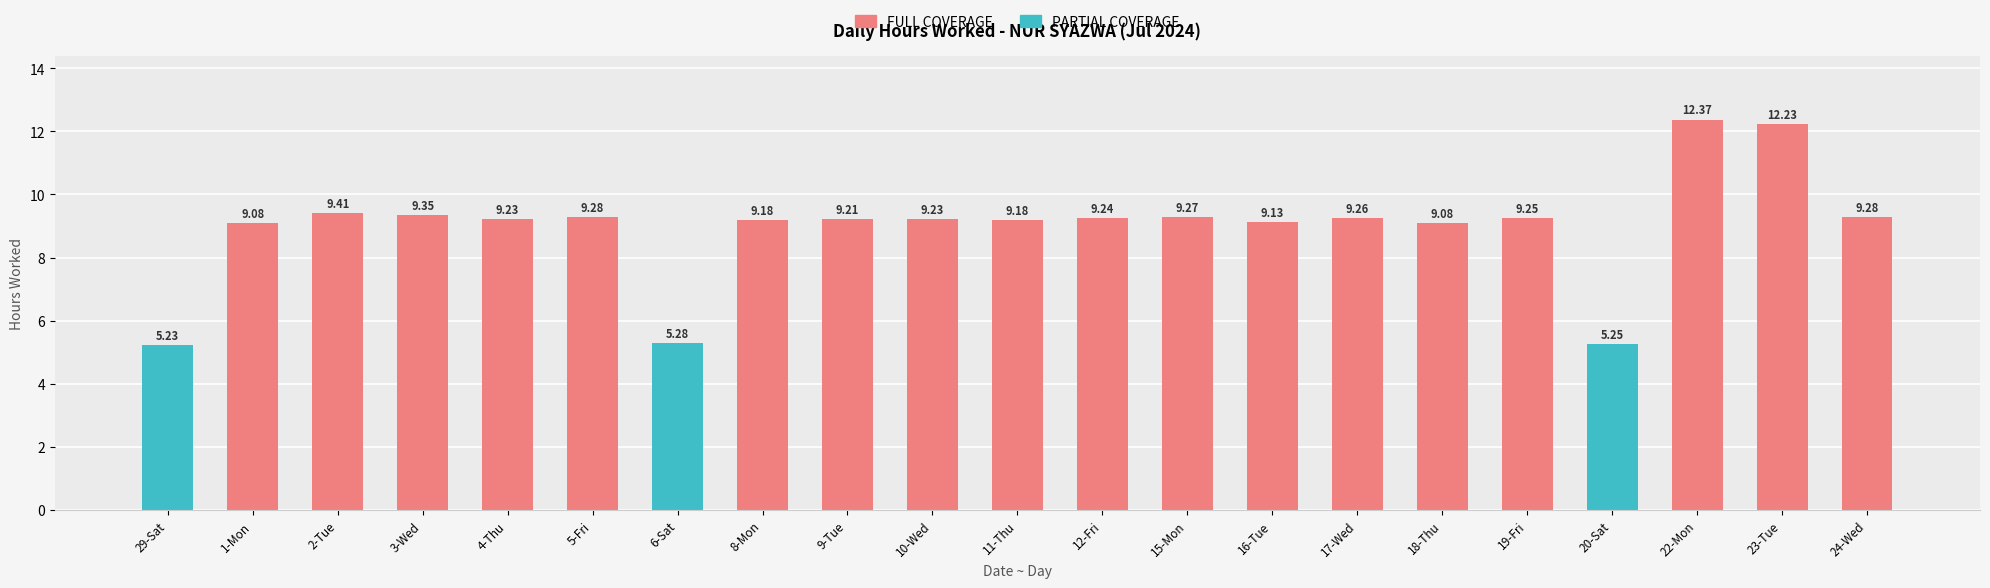

What is the maximum value for FULL COVERAGE?

12.4